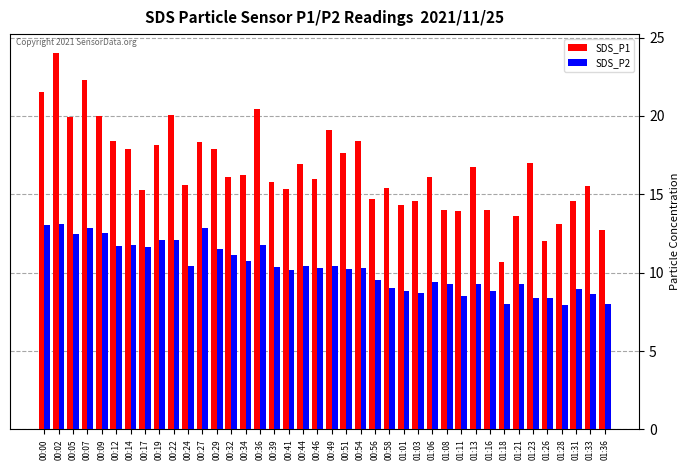

Is it true that SDS_P1 equals 9.8 at 01:33?

False